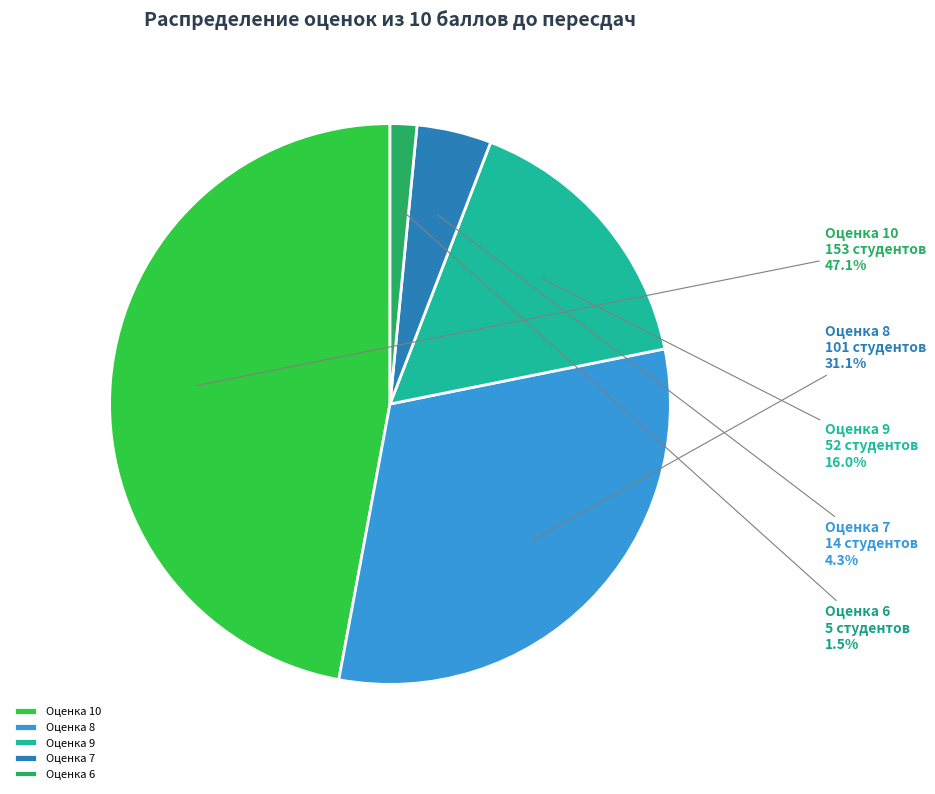

How many segments does this pie chart have?

5